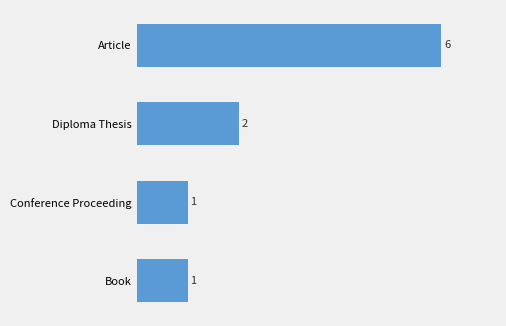

Reading top to bottom, extract all data points from this chart.

6	2	1	1